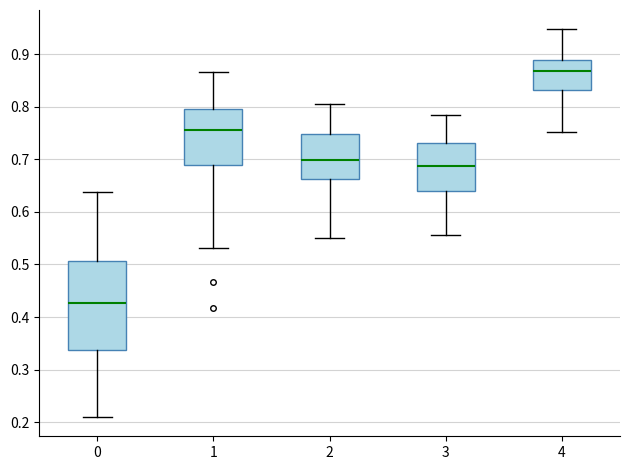

Reading left to right, transcribe this box plot: for each box, give where its median line is, the range the box spans, and where its two whiskers end, as read against the y-axis. The values are not printed on the chart, so give them approximately, as read against the axis.

0: median 0.43, box 0.34 to 0.51, whiskers 0.21 to 0.64
1: median 0.76, box 0.69 to 0.80, whiskers 0.53 to 0.87
2: median 0.70, box 0.66 to 0.75, whiskers 0.55 to 0.81
3: median 0.69, box 0.64 to 0.73, whiskers 0.56 to 0.78
4: median 0.87, box 0.83 to 0.89, whiskers 0.75 to 0.95